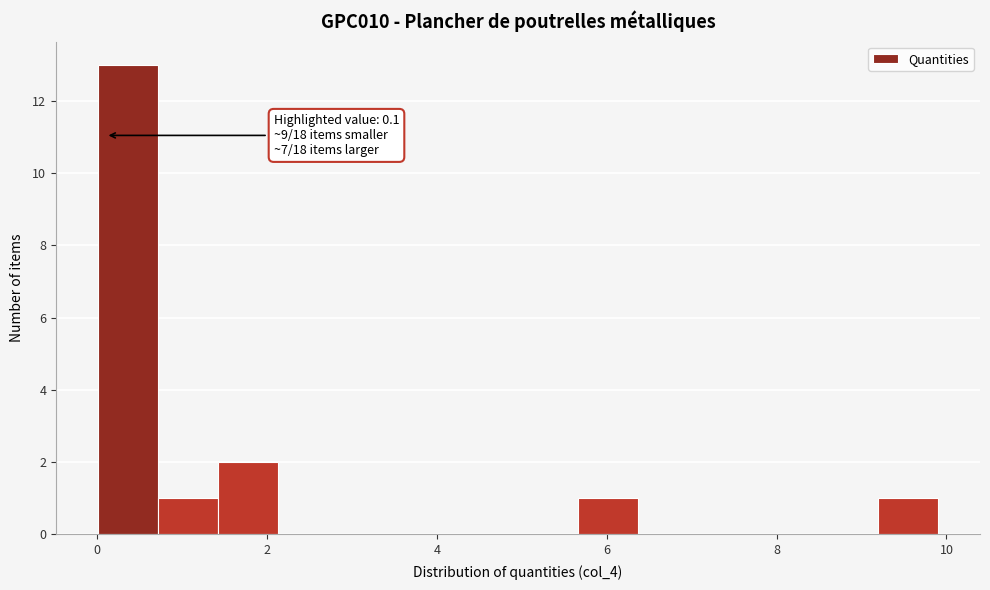

Read against the x-axis, roughly where is the centre of the tallest bar?

0.4